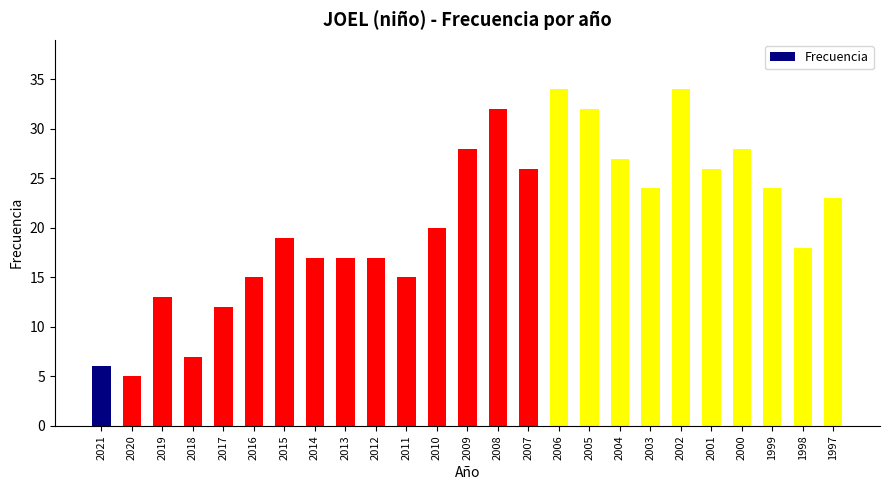

What is the maximum value shown in the chart?

34